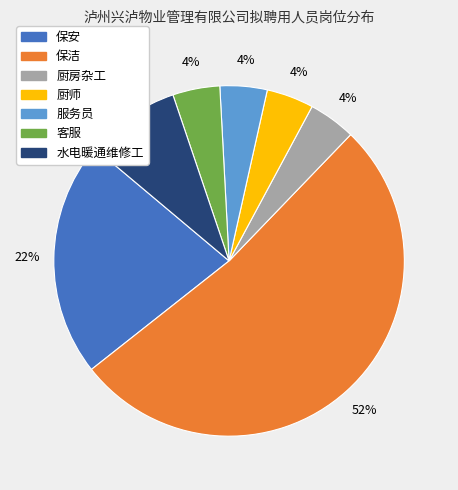

To the nearest percent, what is the average slice percentage?

14%